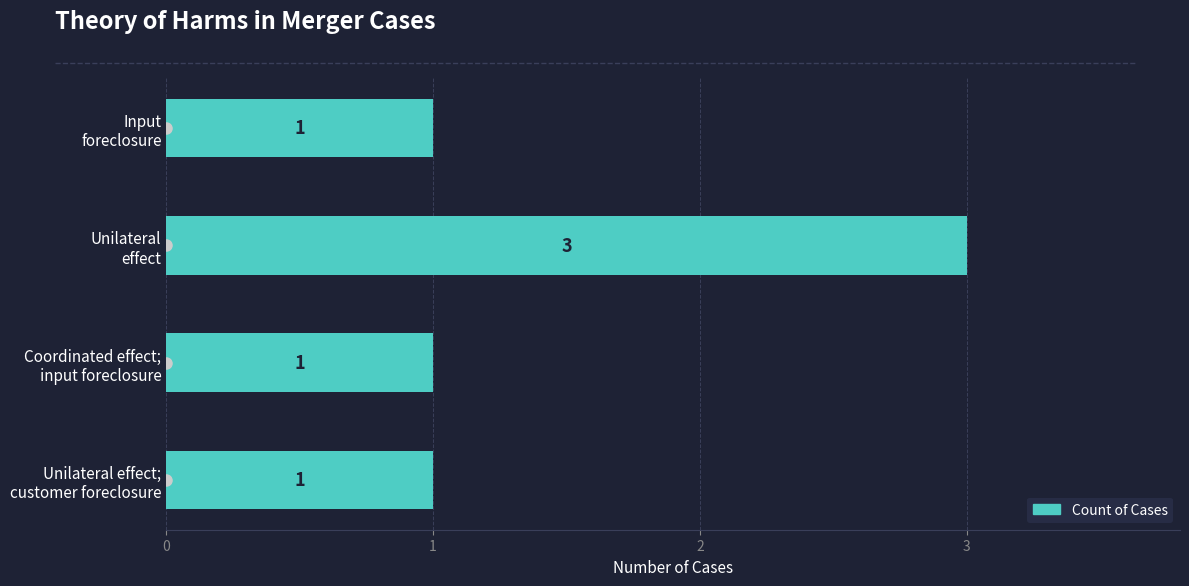

Are the bars grouped side by side (vs. stacked)?

No